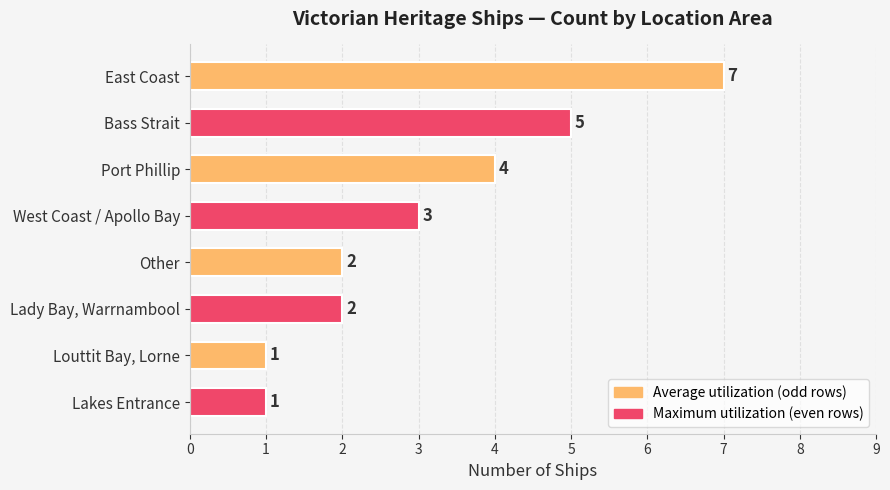

True or false: the data shows 4 at Port Phillip.

True